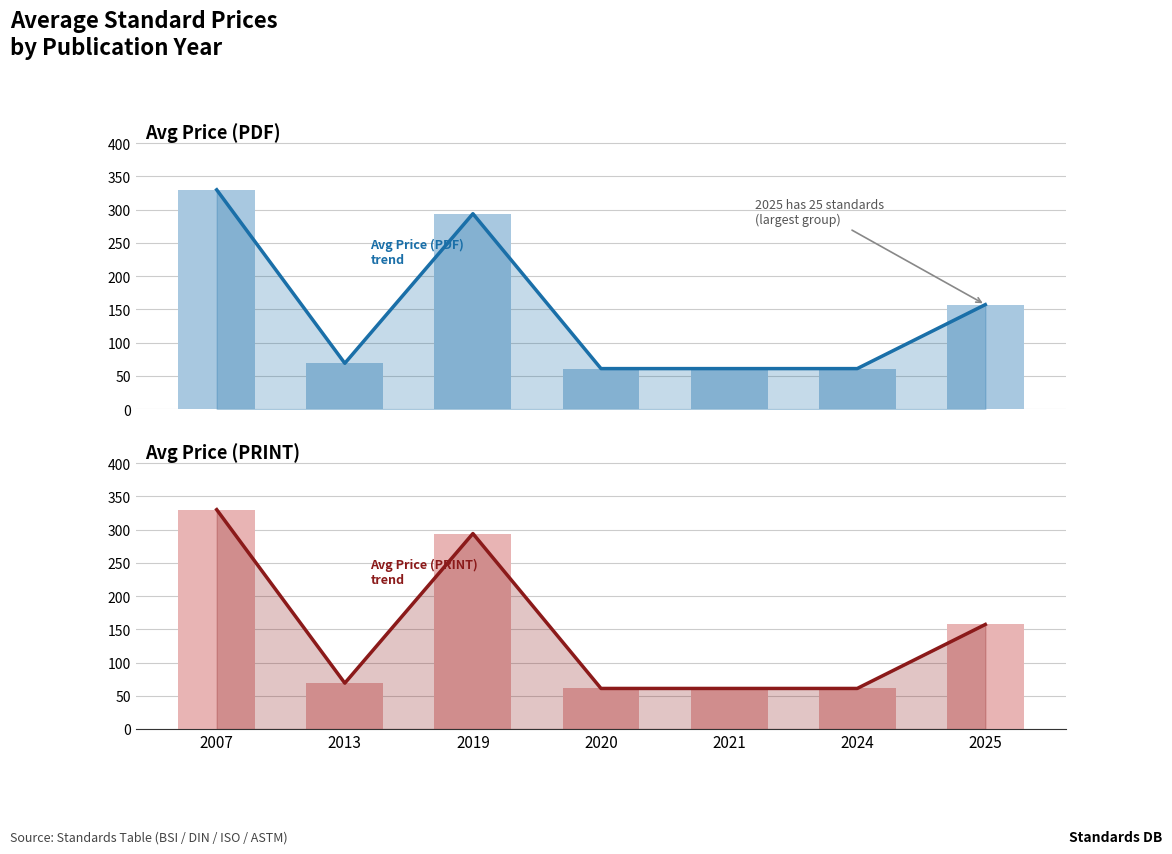

Is the value of Price (PDF) trend at 2020 greater than the value of Price (PRINT) at 2019?

No